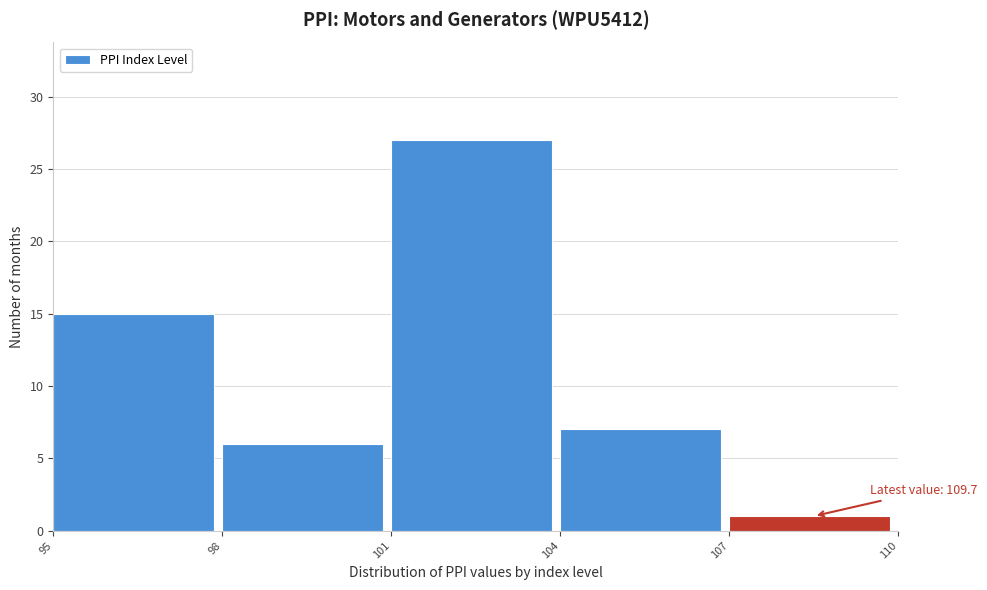

Over which range of the x-axis is the bar tallest?

101 to 104